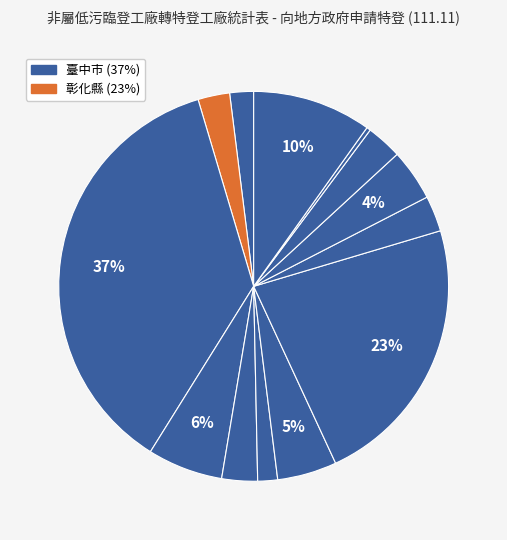

Count the number of slices in the pie.

13